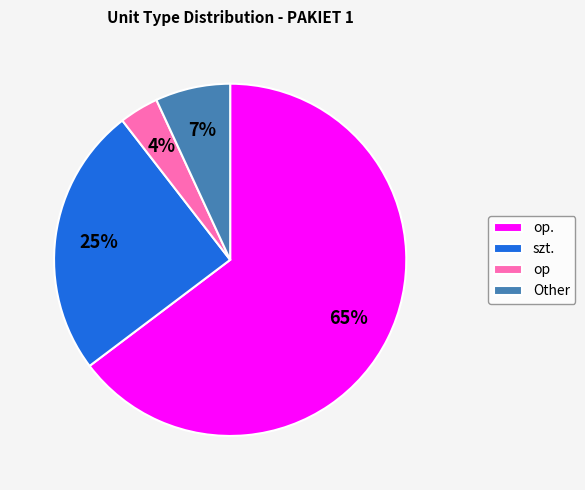

Between op and Other, which is larger?

Other